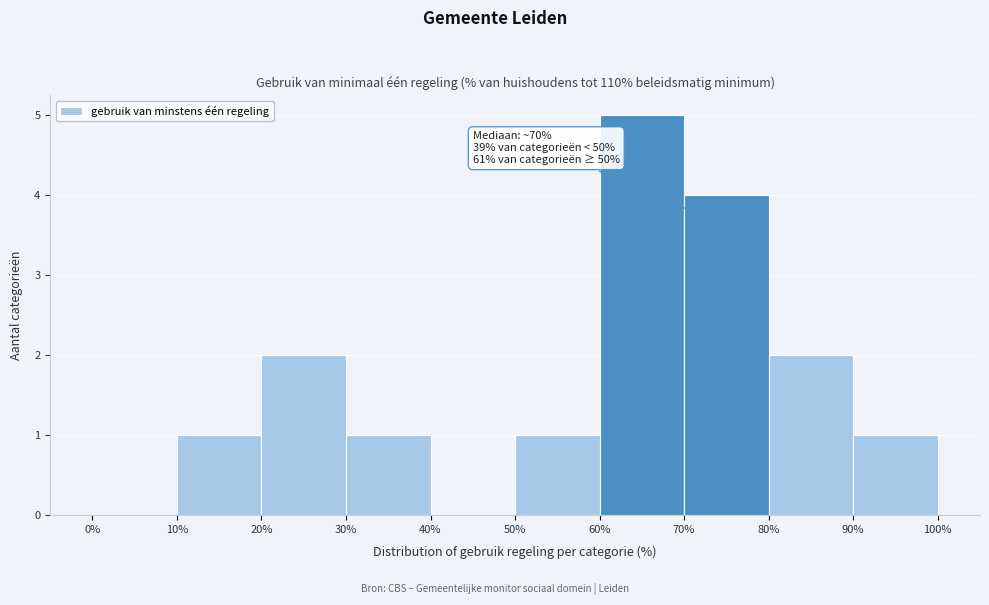

Over which range of the x-axis is the bar tallest?

60% to 70%